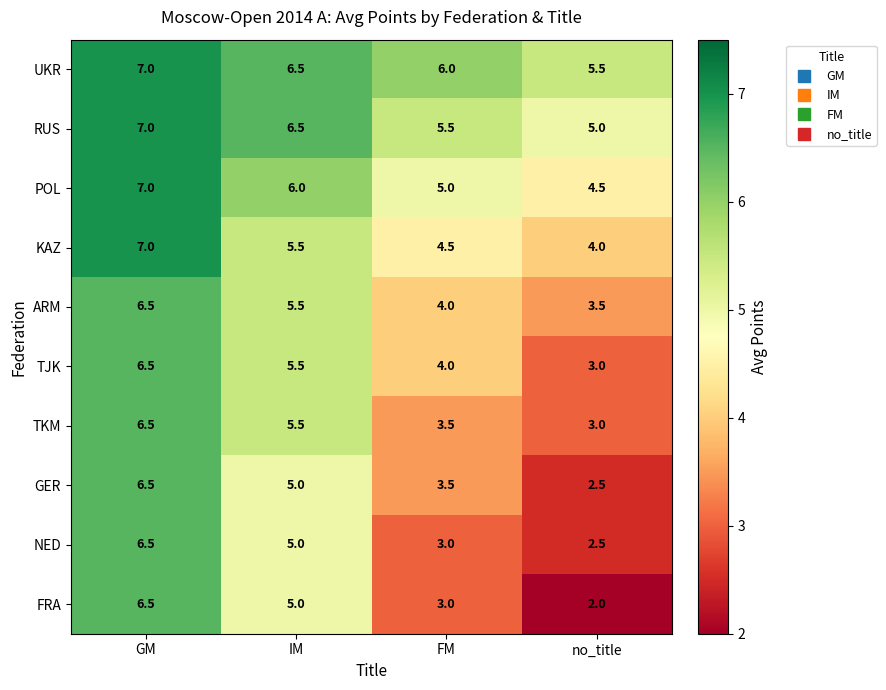

What is the total value across all series at no_title?

35.5